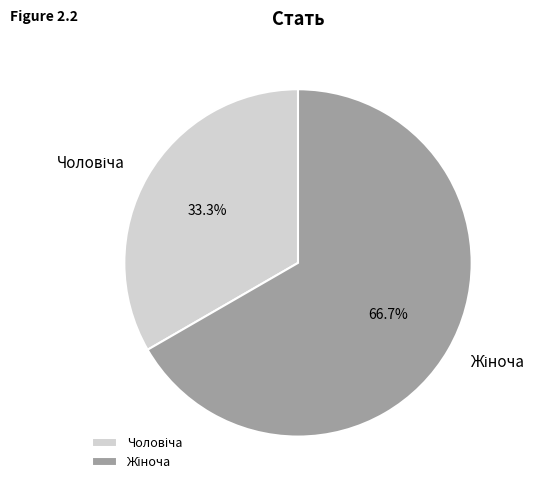

Is there a majority slice in this chart?

Yes